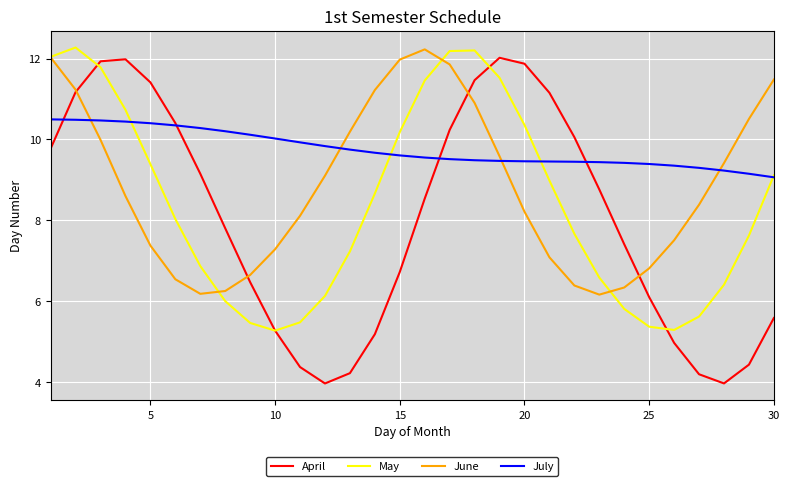

List the series in order of their overall mean, lowest first.

April, May, June, July